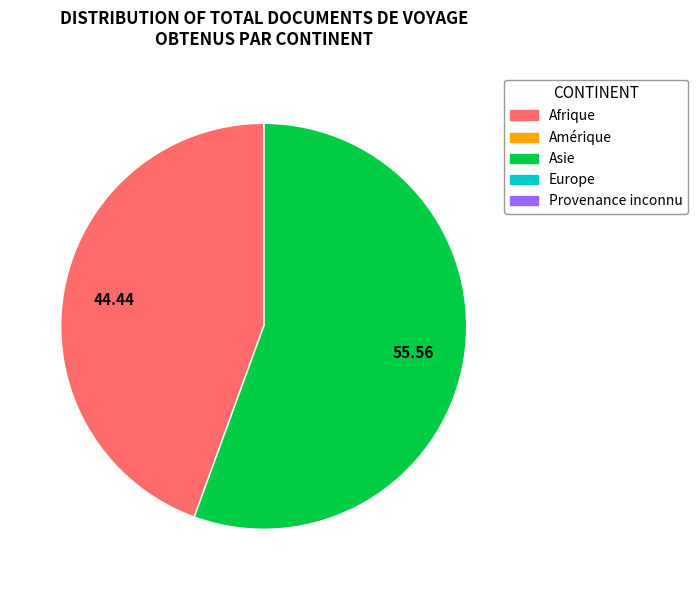

Is there any slice that represents more than half of the pie?

Yes